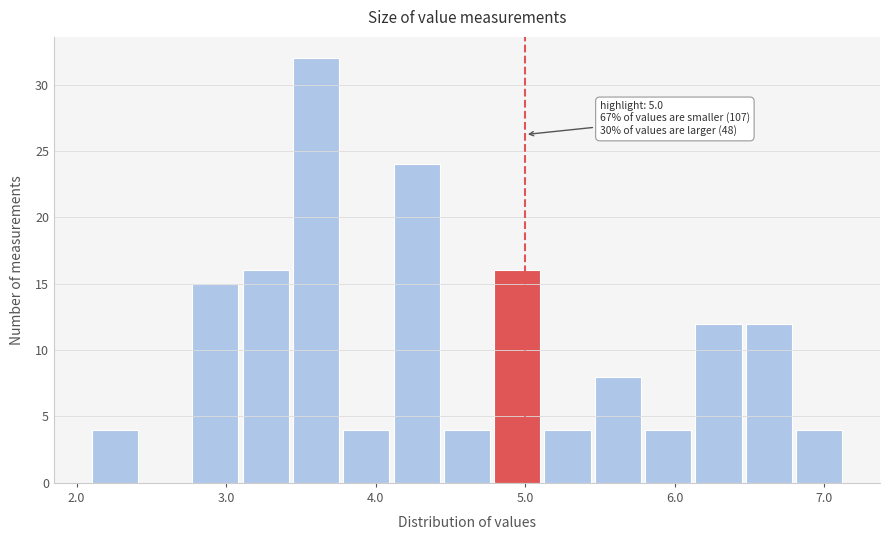

Around what value on the x-axis is the tallest bar? Give the approximate position of its centre, as read against the axis.

3.6